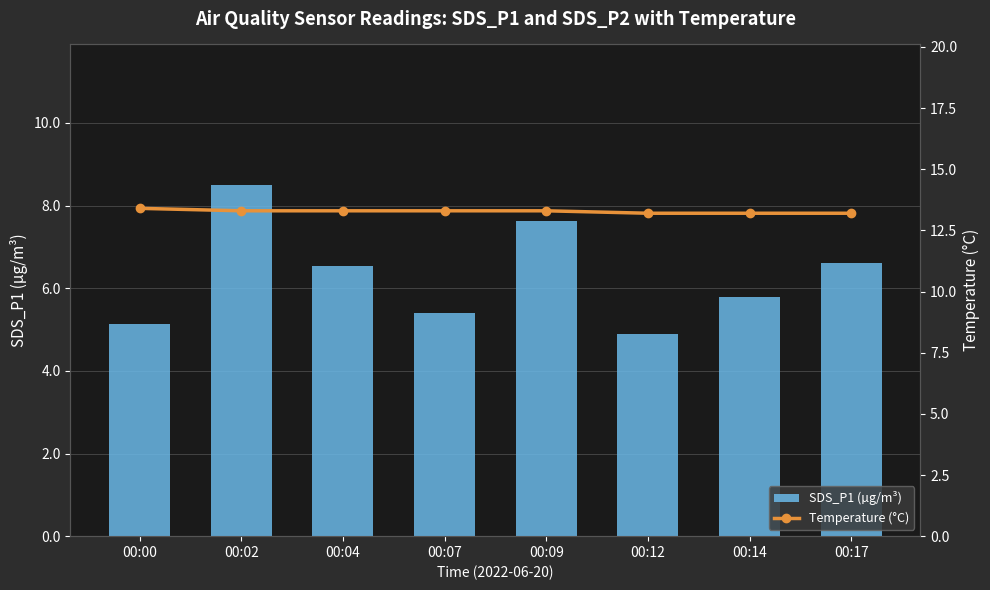

What is the sum of the Temperature (°C) values at 00:00 and 00:12?

26.6